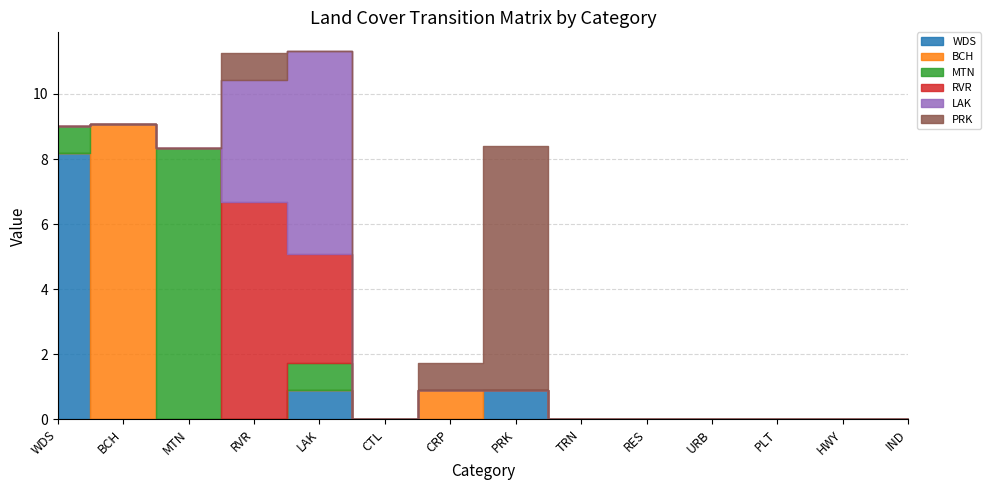

True or false: WDS has a value of 4.3 at RES.

False